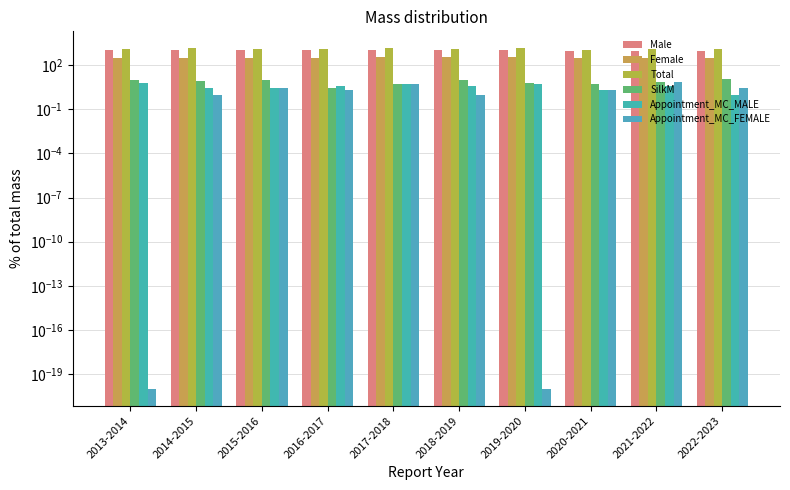

Does the chart contain any negative values?

No